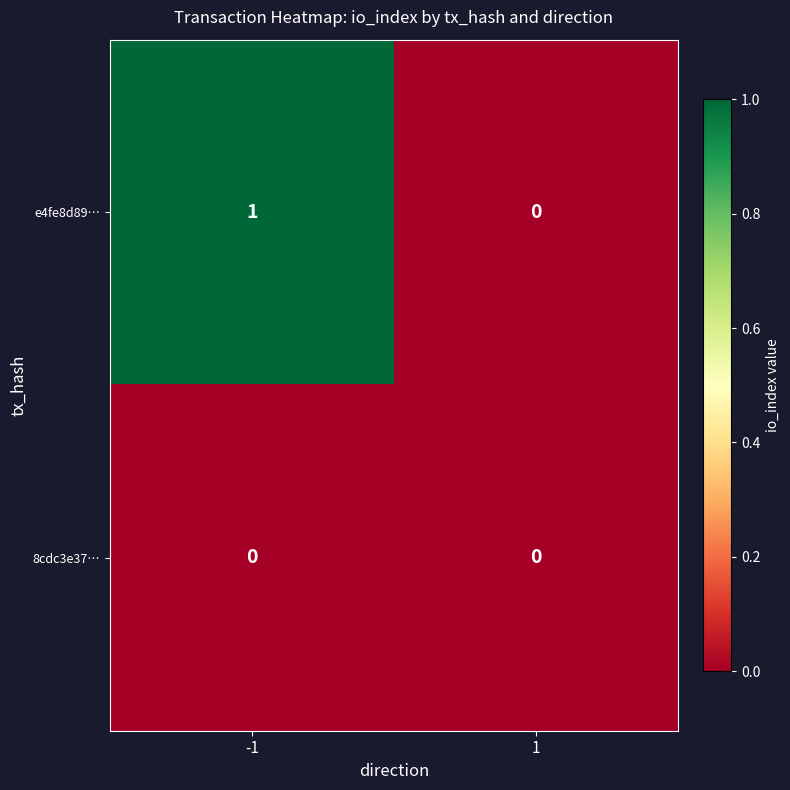

Which series has the widest spread of values?

e4fe8d89…